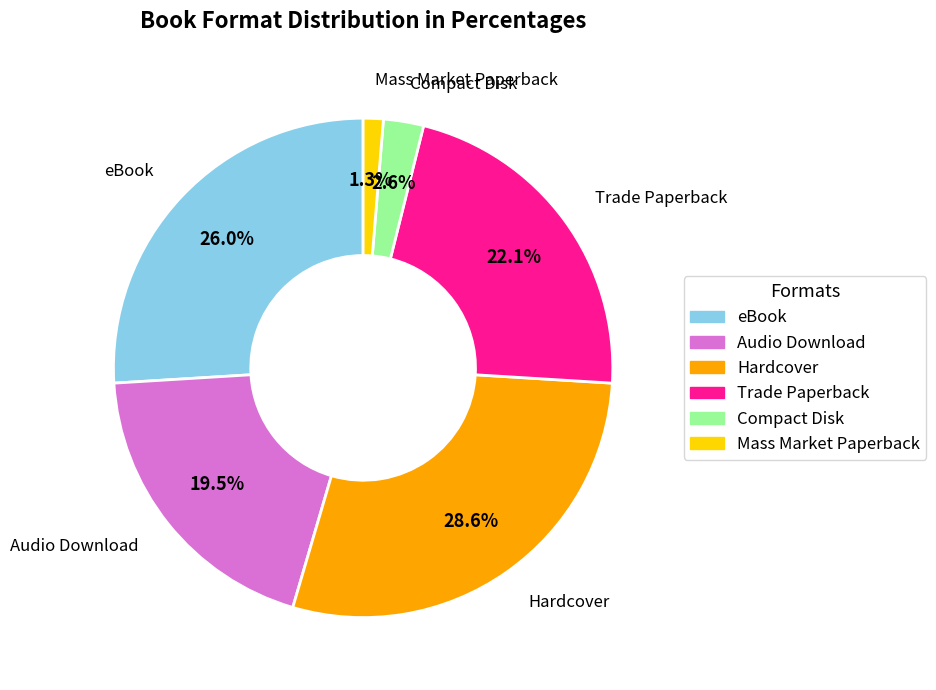

What is the ratio of the value at eBook to the value at Audio Download?

1.3